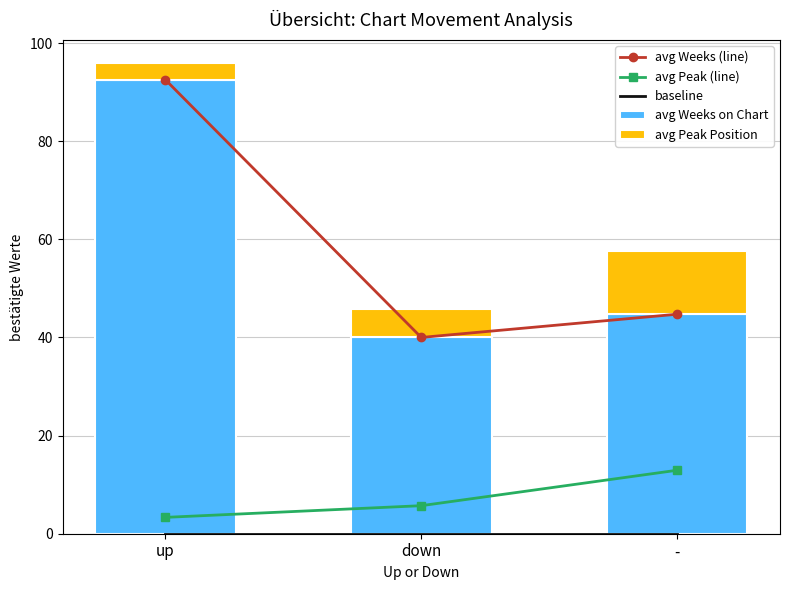

Is it true that avg Weeks (line) equals 92.5 at up?

True